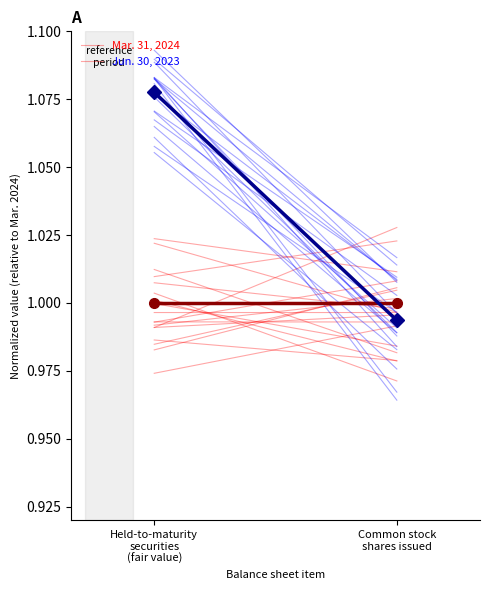

At how many categories does at least one series exceed 0?

2